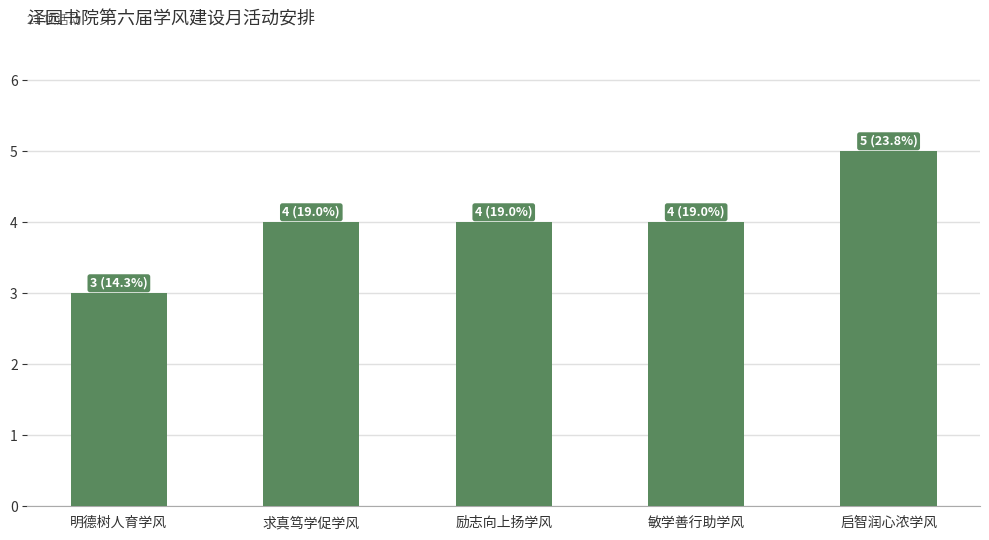

Between 敏学善行助学风 and 启智润心浓学风, which is larger?

启智润心浓学风